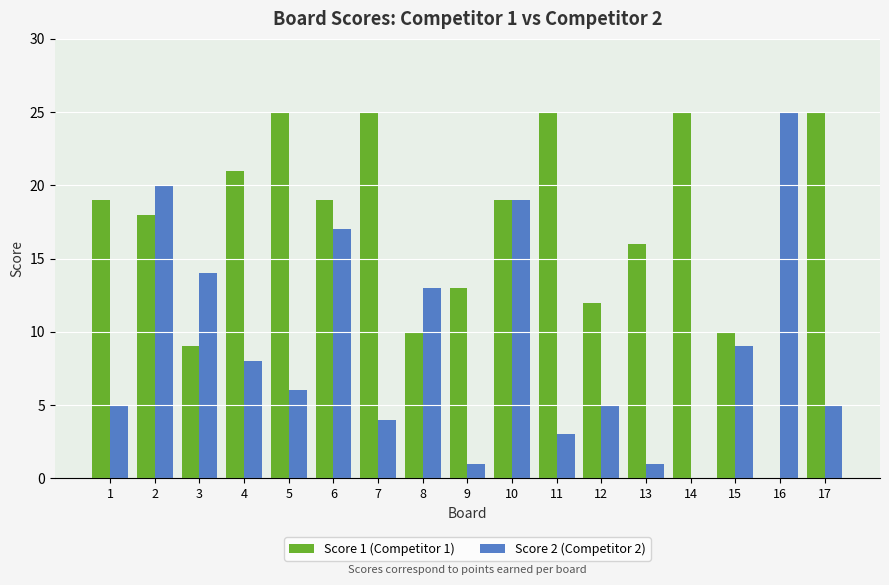

How many data points does each series have?

17